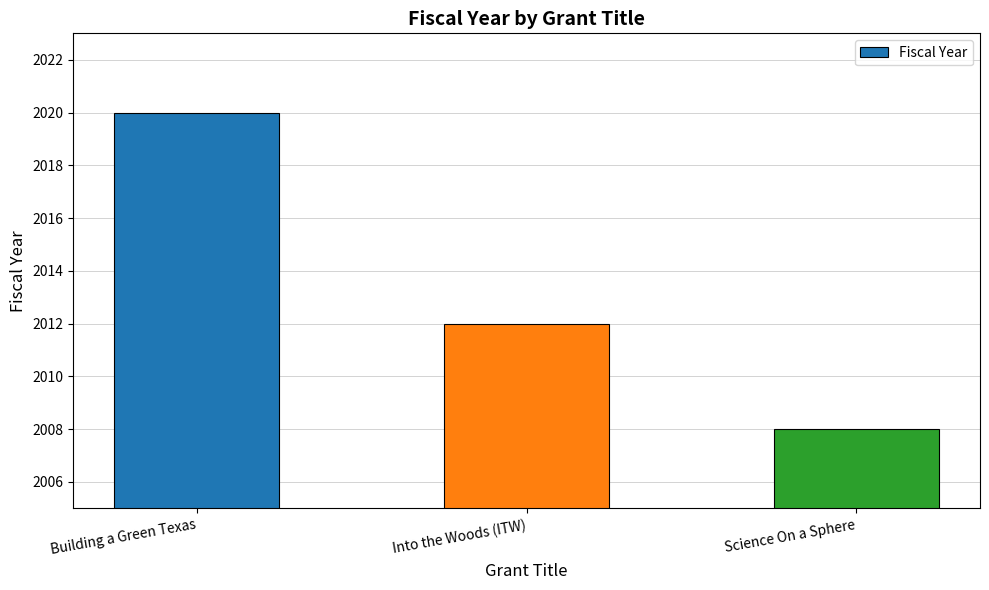

What is the approximate value at Into the Woods (ITW), to the nearest 5?

2010